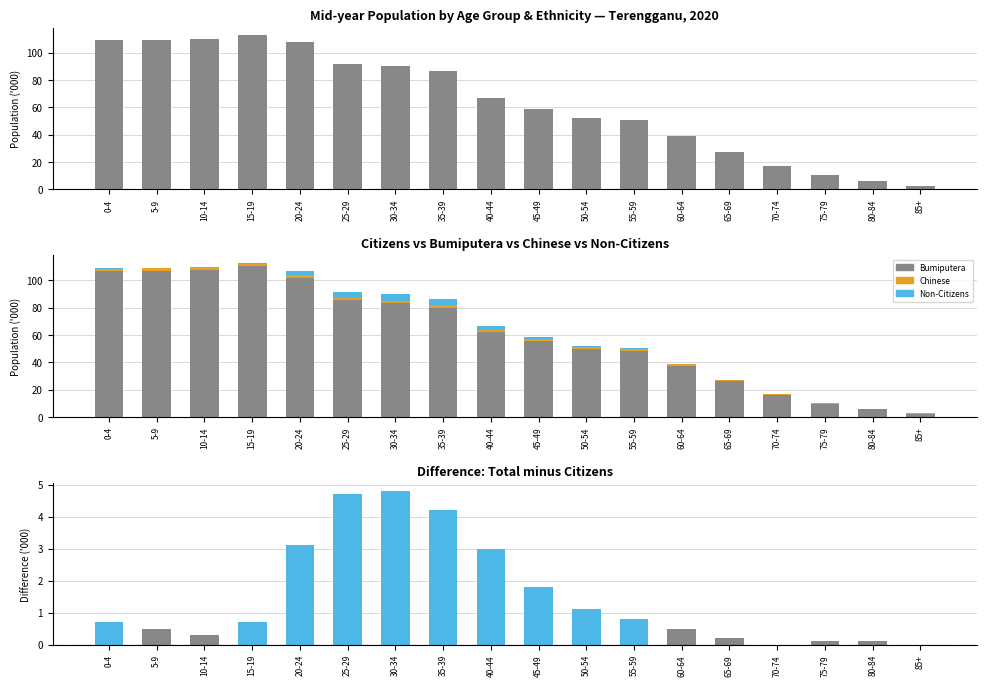

What is the value of the Total bar at the 5th from the left?

107.7